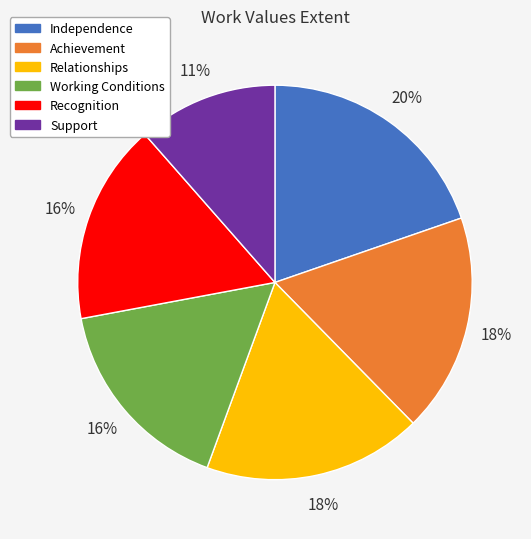

Is Independence the majority of the pie?

No